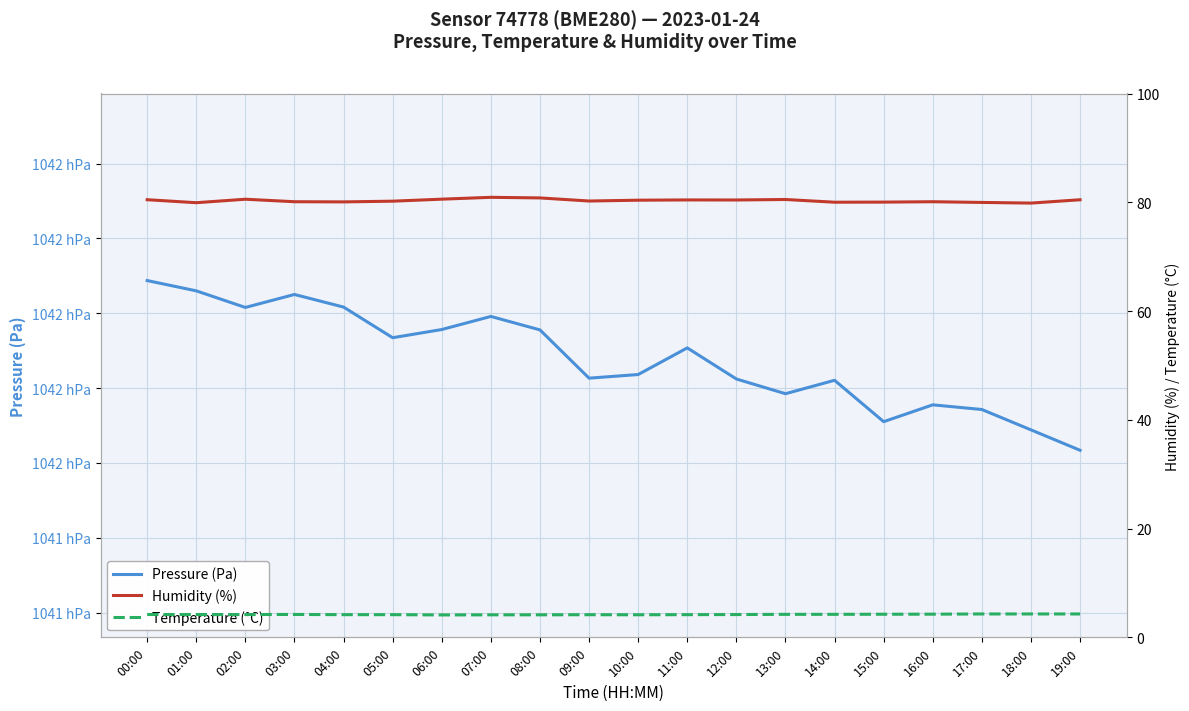

At which category does Temperature (°C) reach its first local valley?

02:00